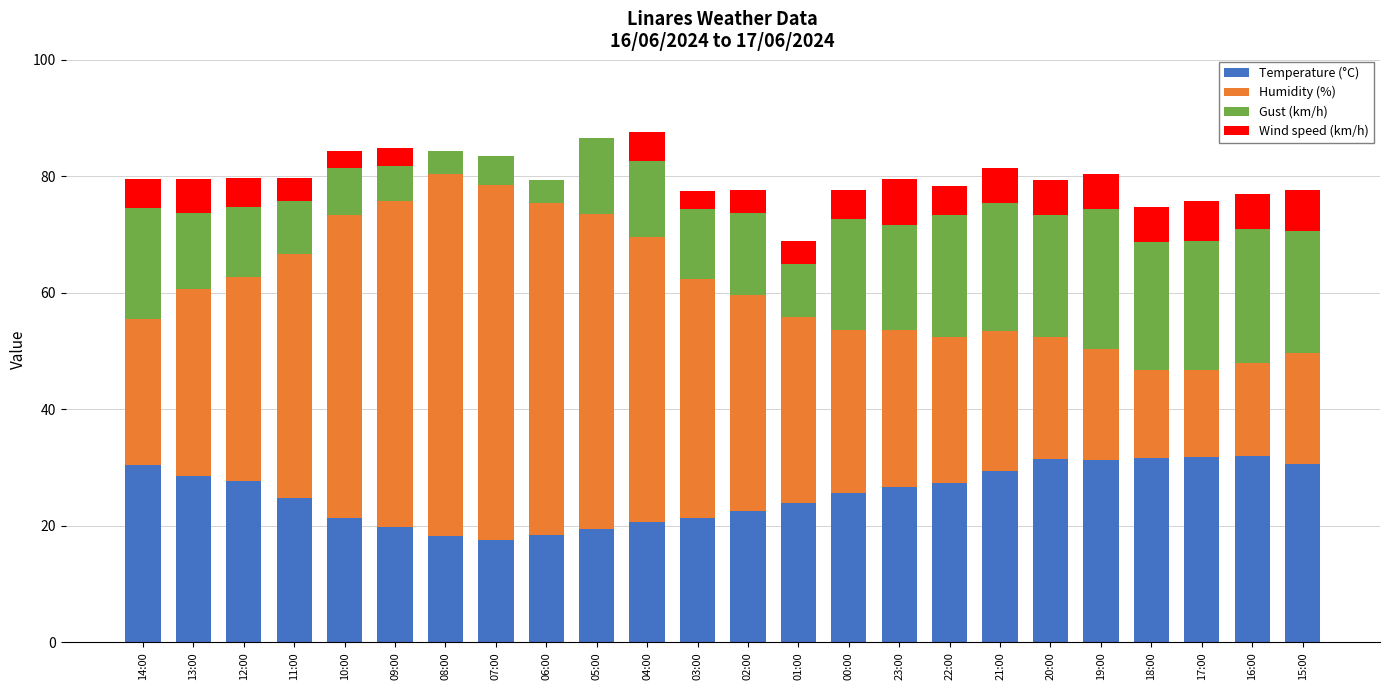

What is the total value across all series at 10:00?

84.4